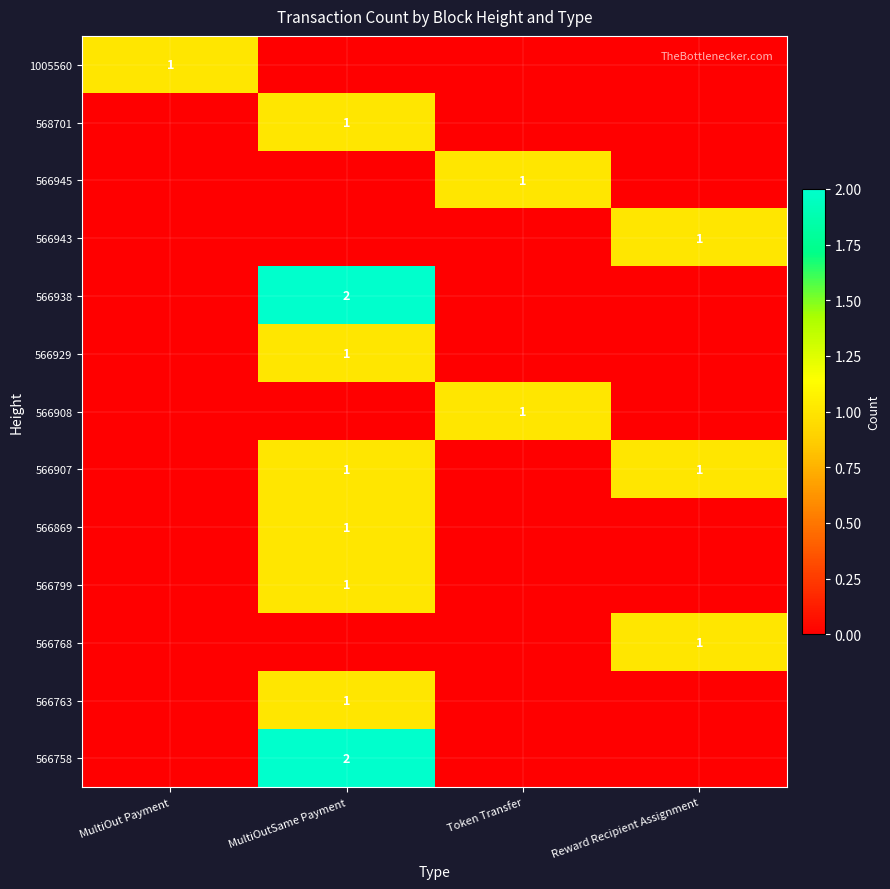

The value of 566763 at MultiOutSame Payment is 1. True or false?

True